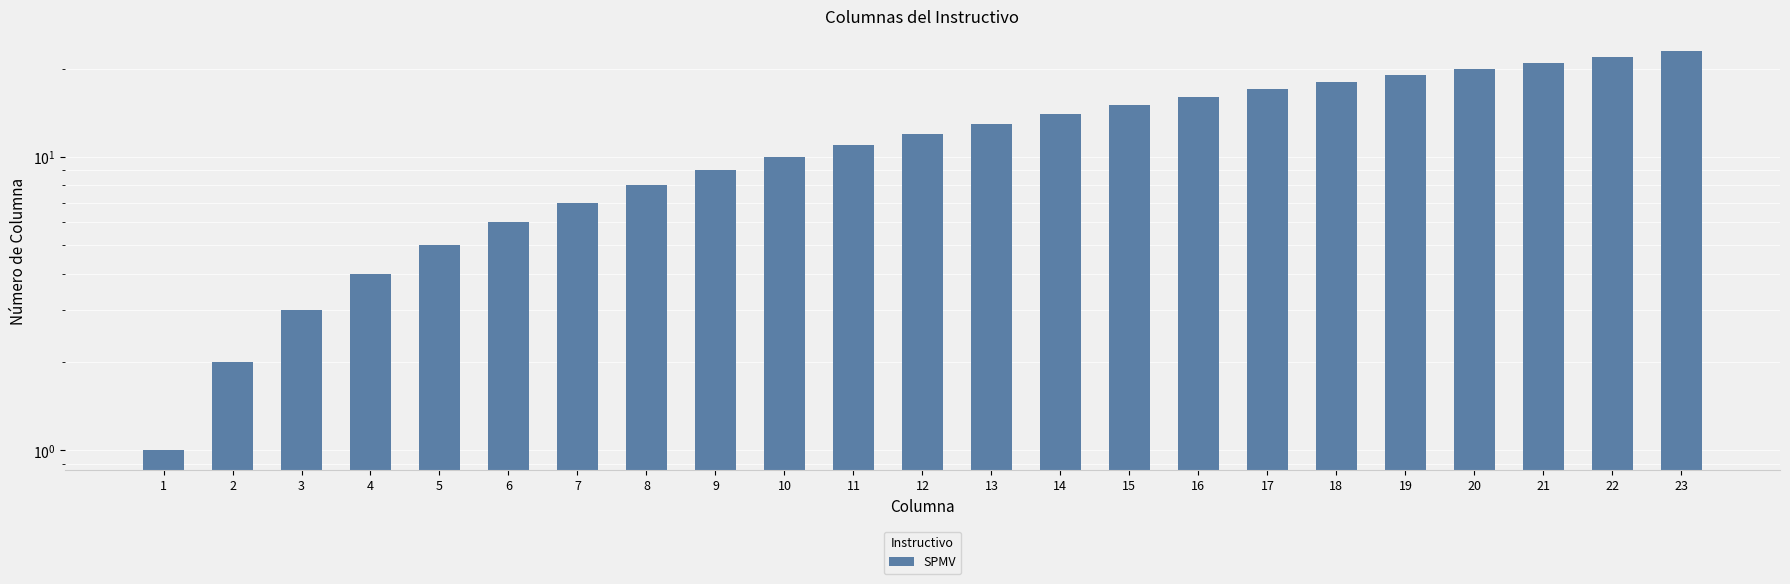

What is the value of the 21st bar from the left?

21